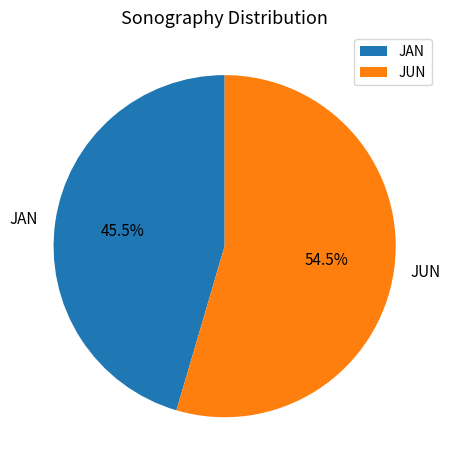

How much of the chart is everything except JAN?

54.5%